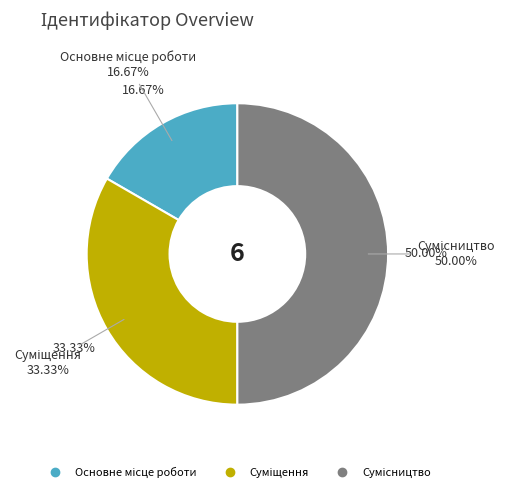

Is Суміщення the majority of the pie?

No